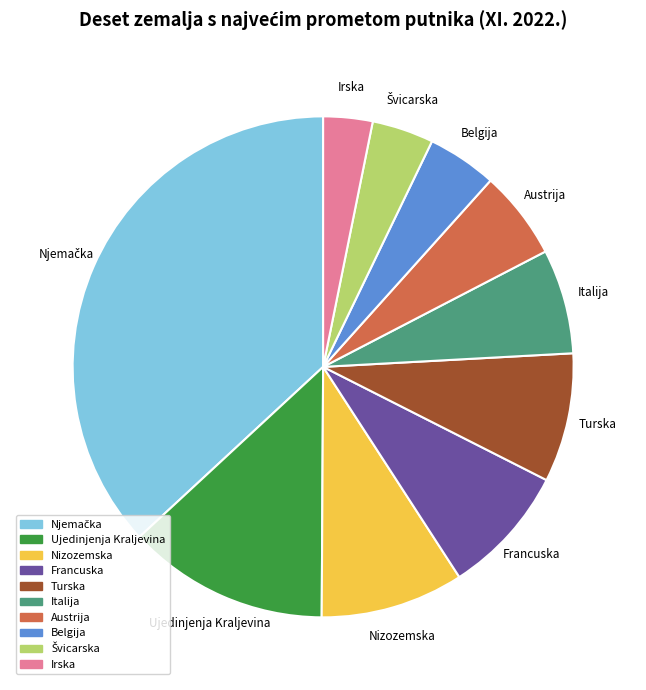

Which has a higher value, Austrija or Italija?

Italija